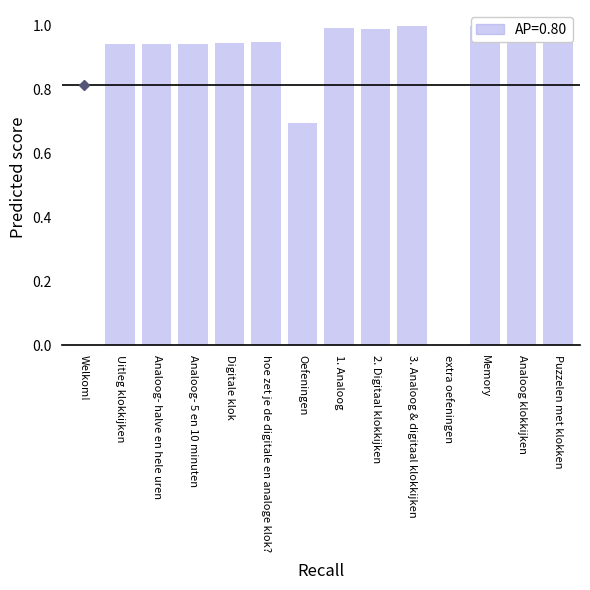

What is the difference between the values at Oefeningen and Analoog- halve en hele uren?

0.2